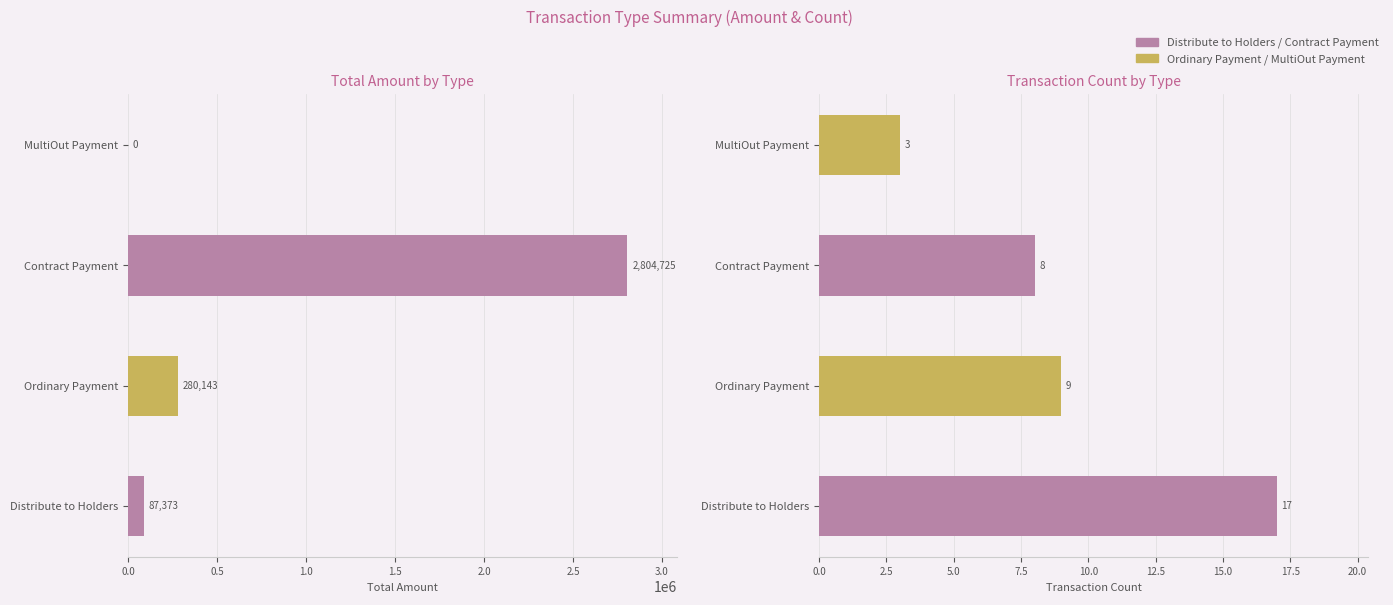

Which has a higher value, Contract Payment or Ordinary Payment?

Contract Payment